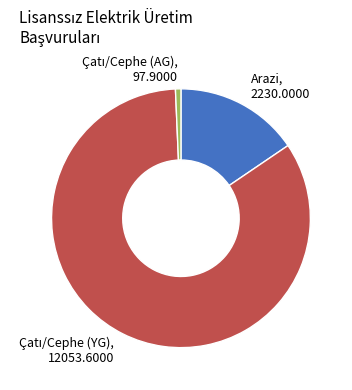

How many slices are in this pie chart?

3